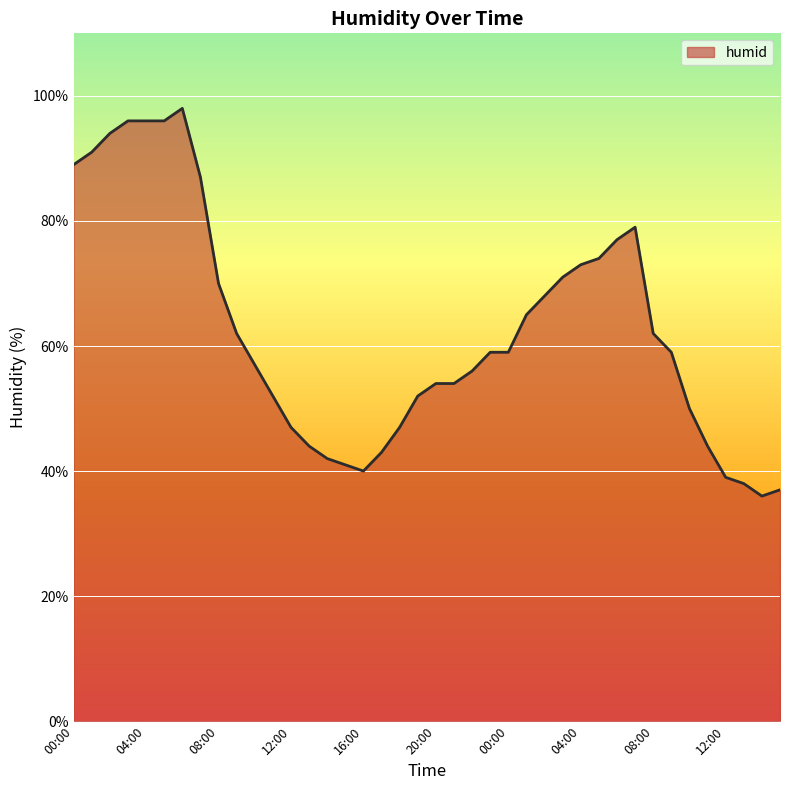

What is the smallest value displayed?

36